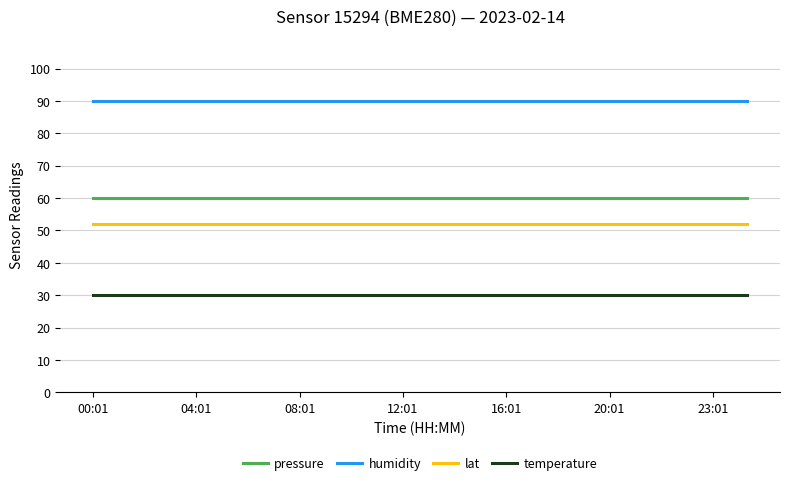

Which series has the largest total across all categories?

humidity